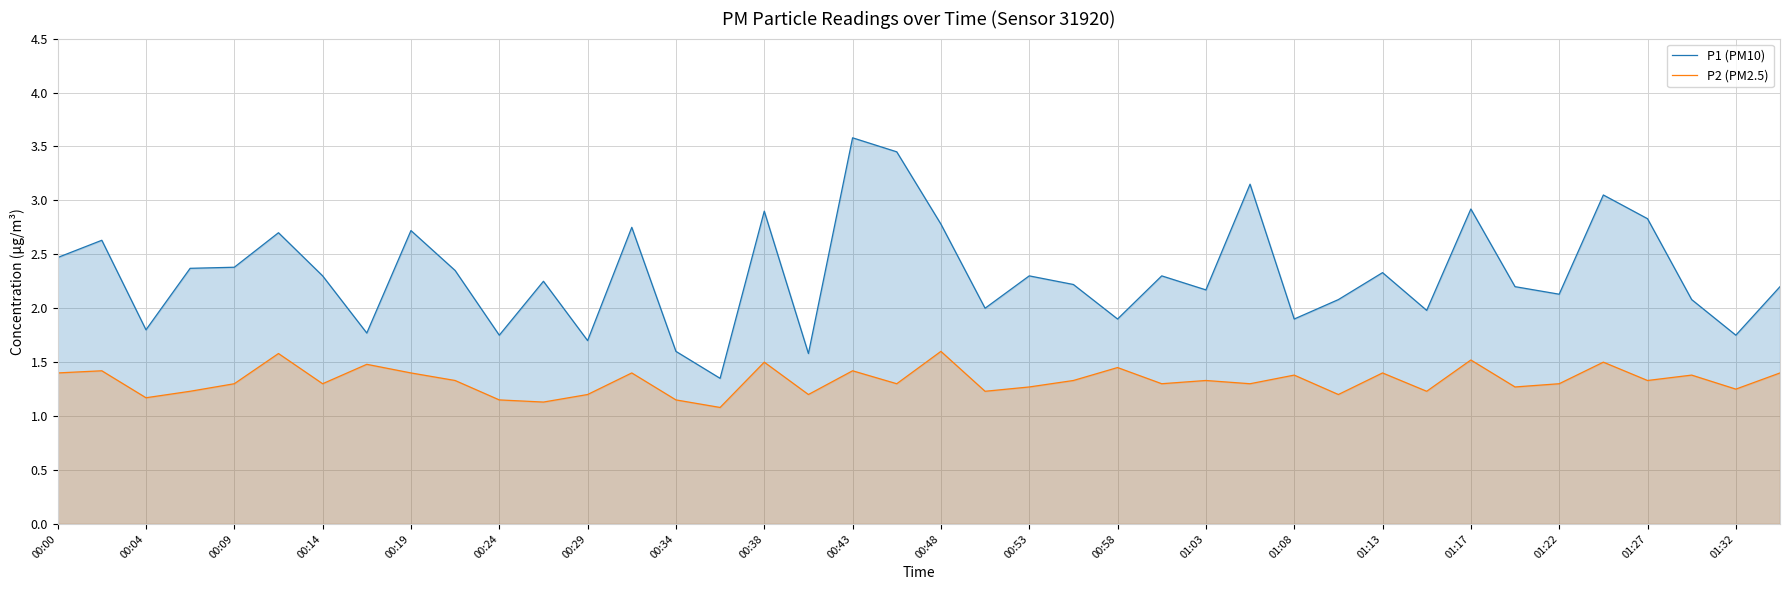

What is the difference between the highest and lowest values at 00:53?

1.0